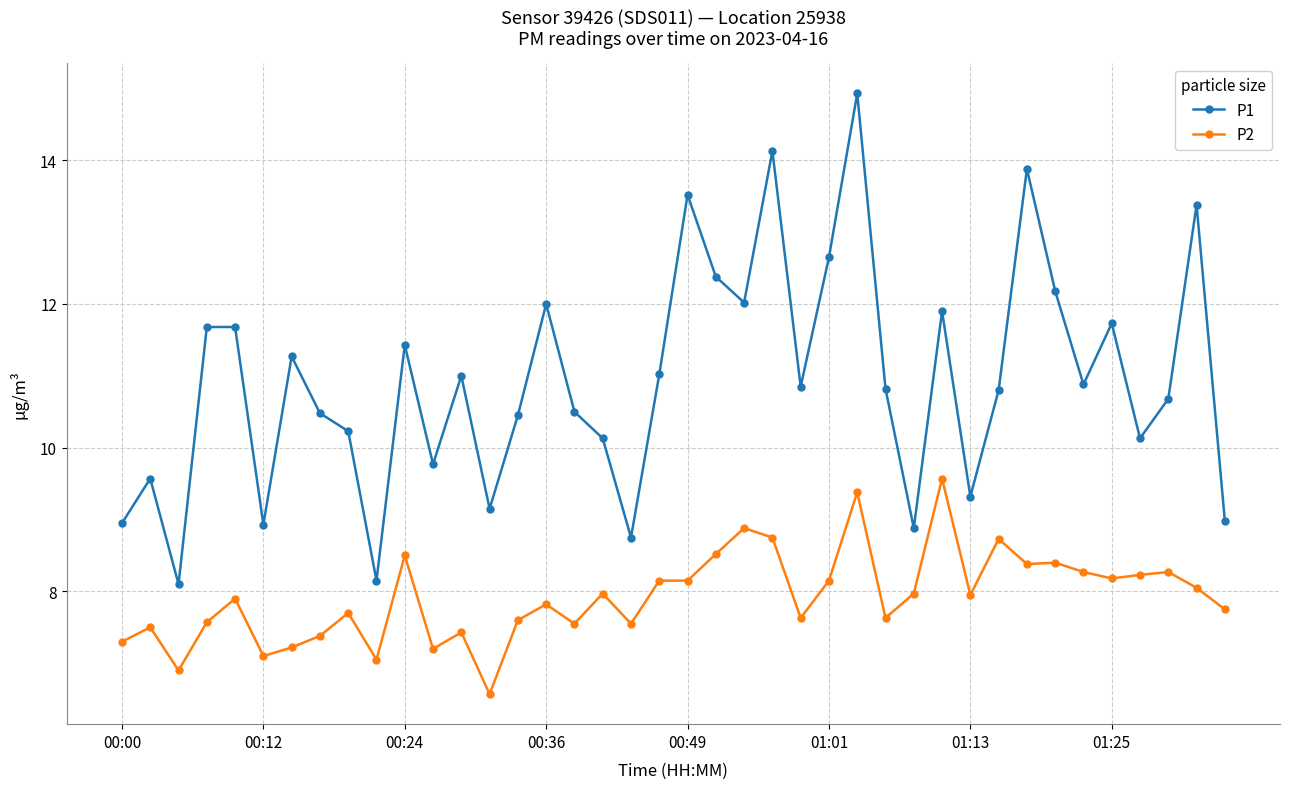

Which series has the largest range (max minus min)?

P1